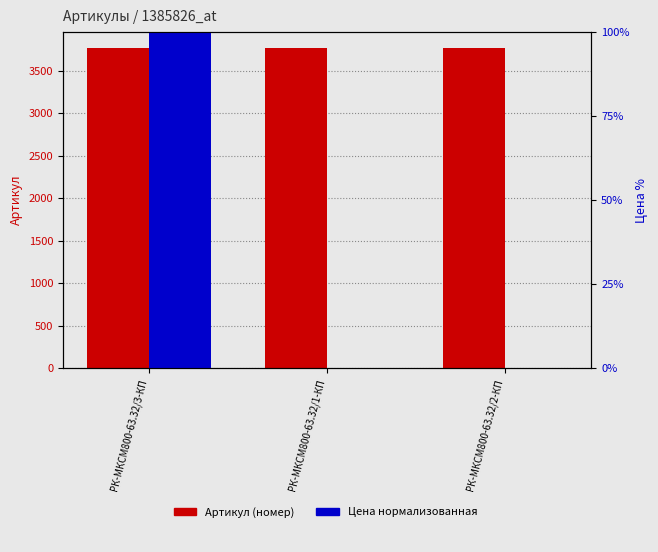

Reading left to right, transcribe all the data shown in this chart.

Артикул: 3767.0	3768.0	3769.0
Цена (норм.): 100.0	0.0	0.0